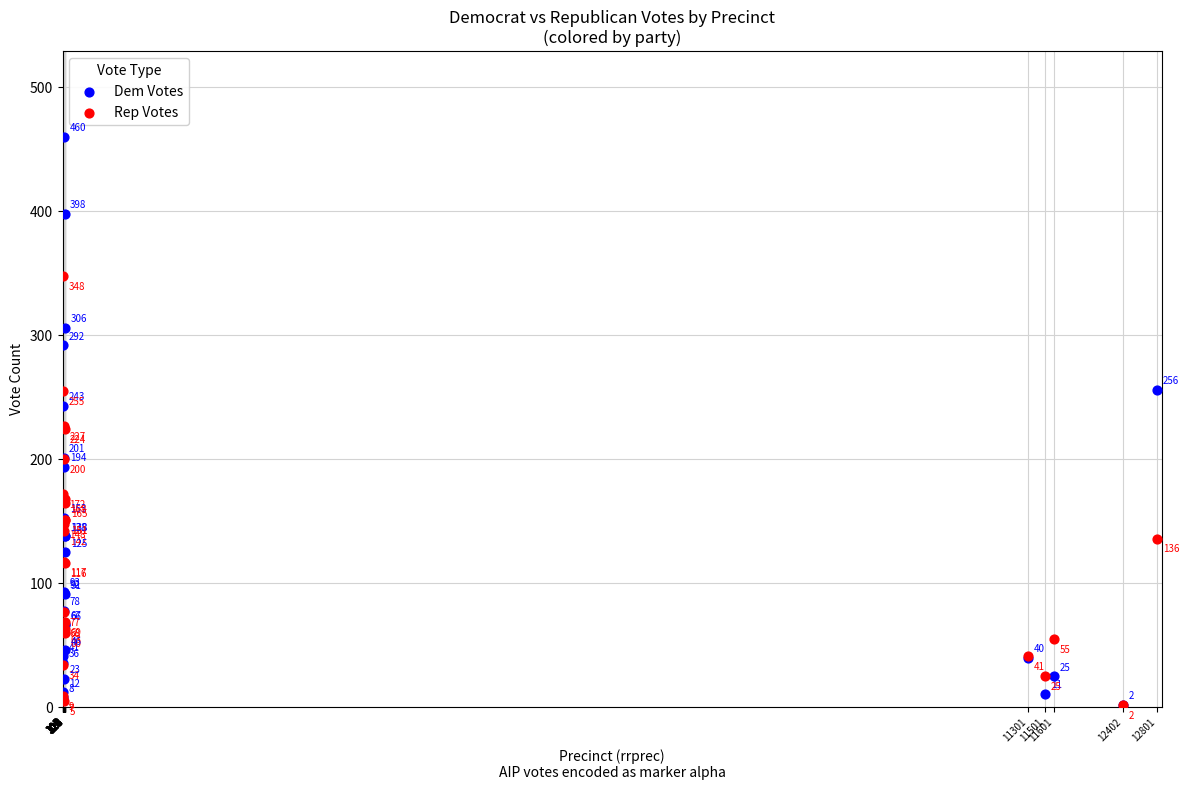

Across all series, what Y value is closest to 231?

227